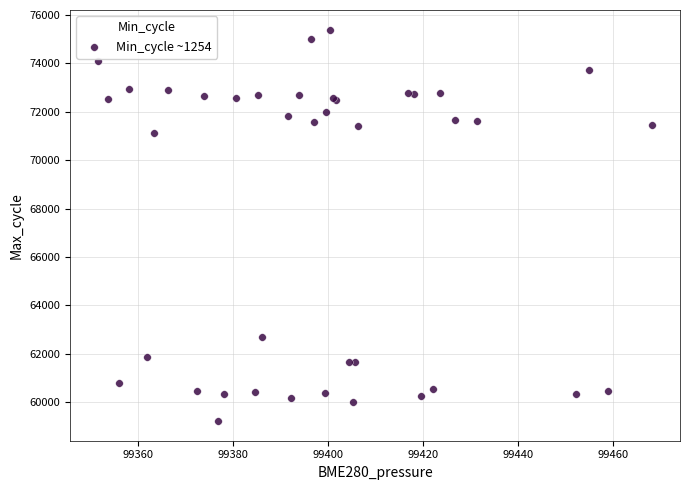

What Y value in the scatter plot is closest to 67304?

71134